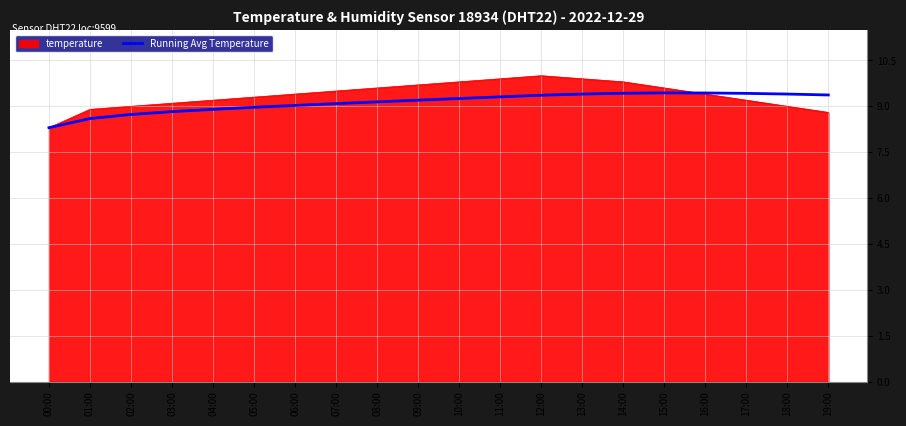

What is the total value across all series at 08:00?

18.7